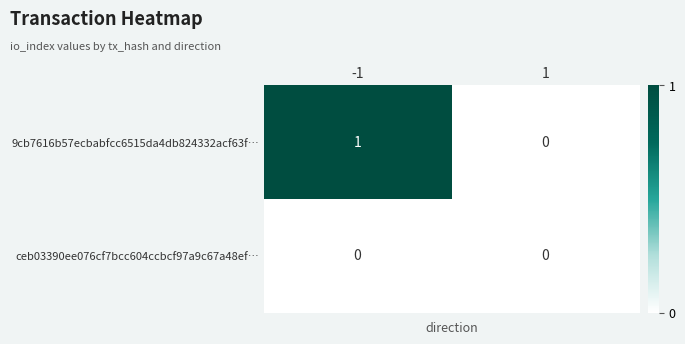

How many distinct data groups are displayed?

2